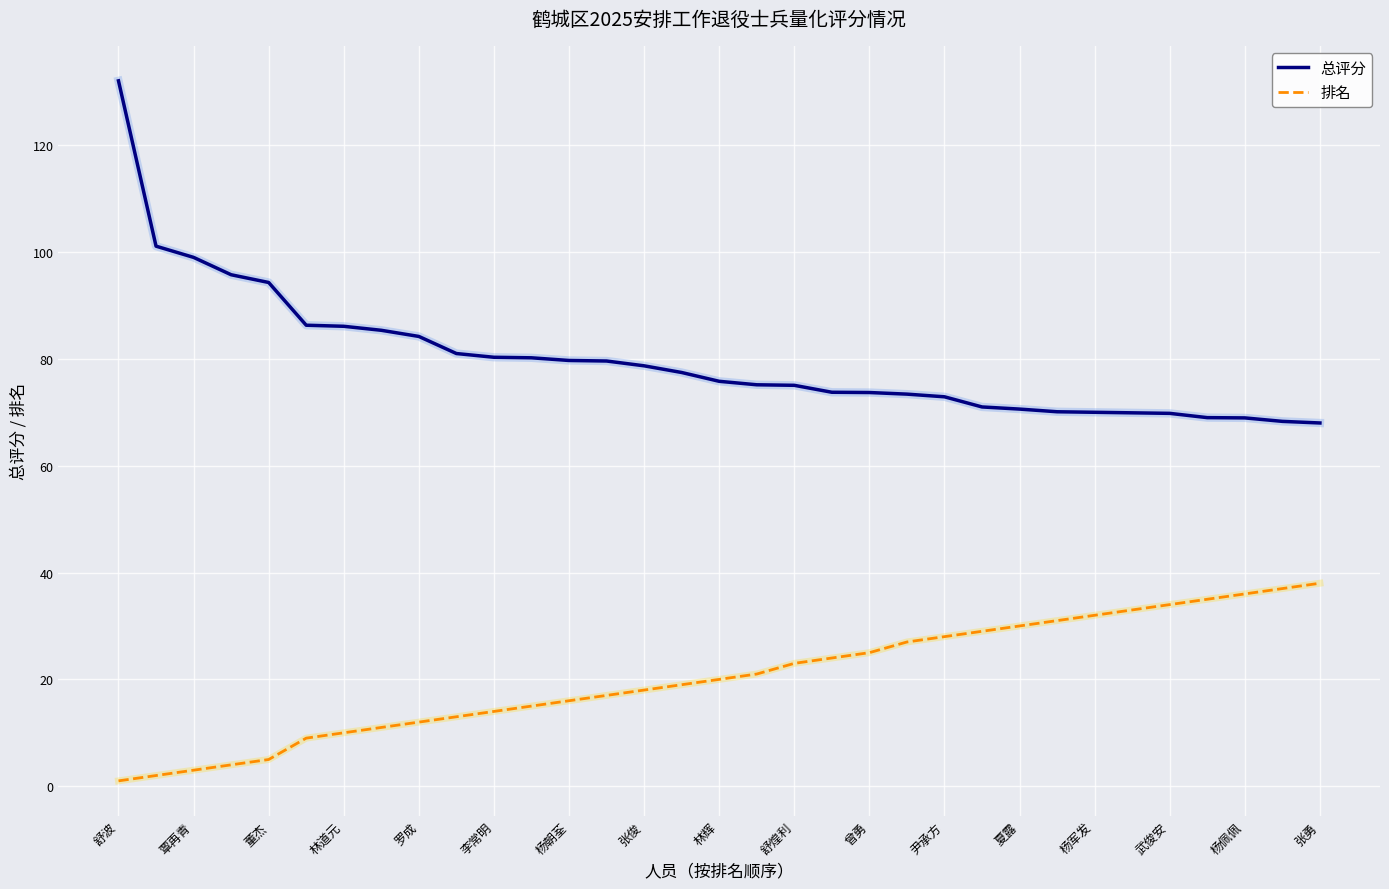

Which series has the largest total across all categories?

总评分